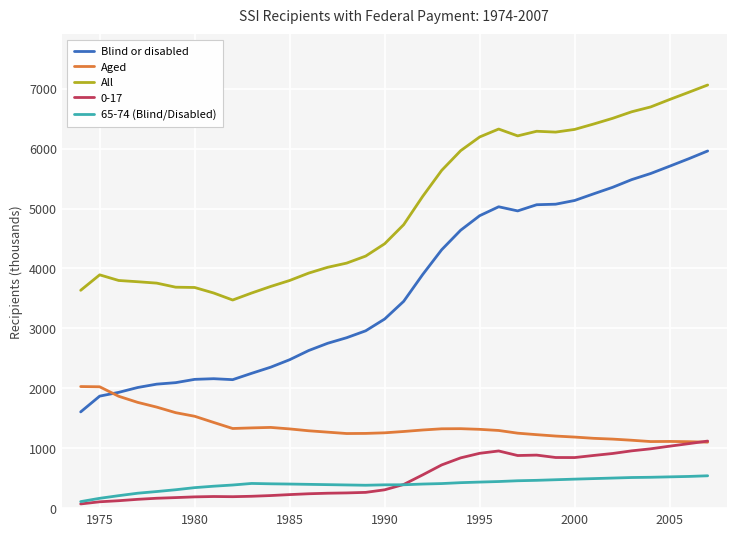

How many categories are shown in the chart?

34